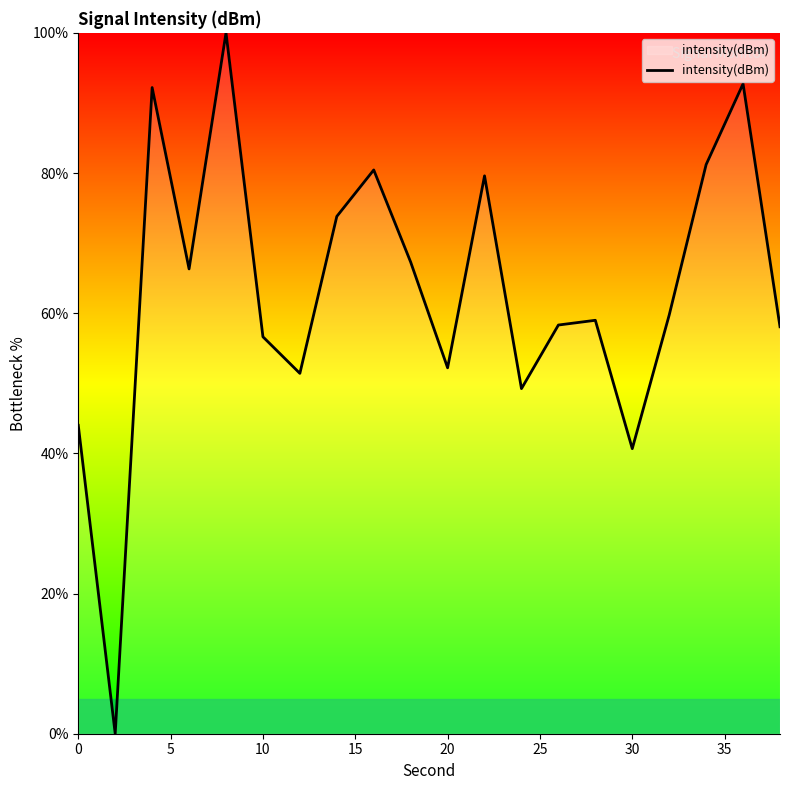

What is the difference between the maximum and minimum values?

100.0